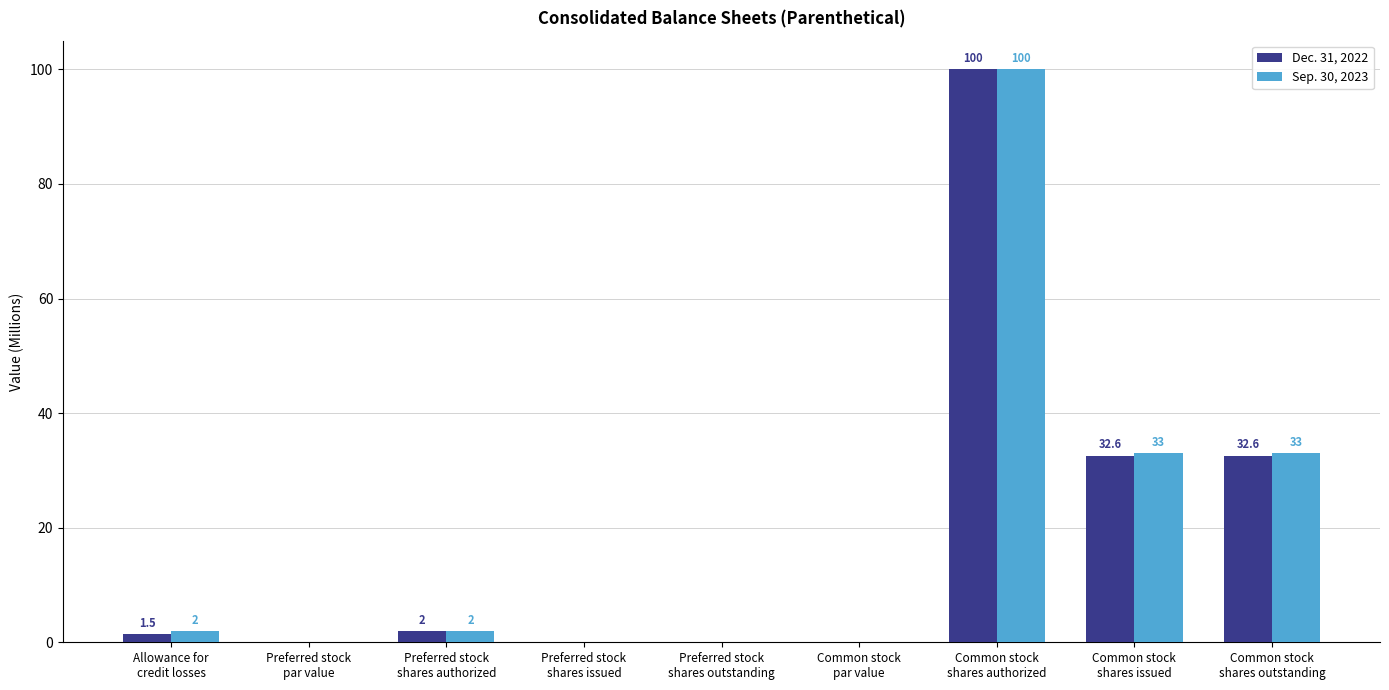

What is the greatest value displayed?

100.0